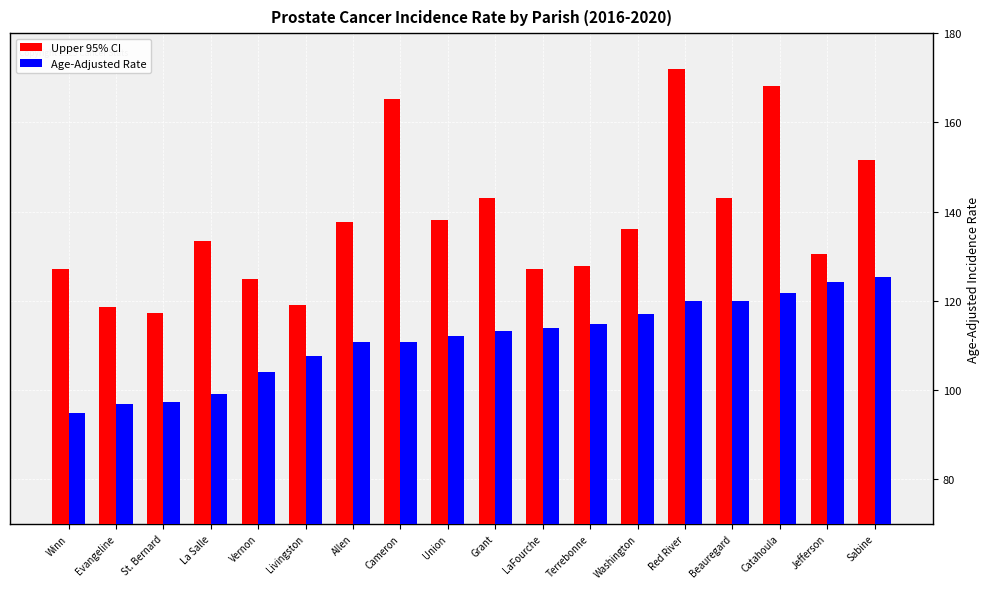

Which series has the largest total across all categories?

Upper 95% CI